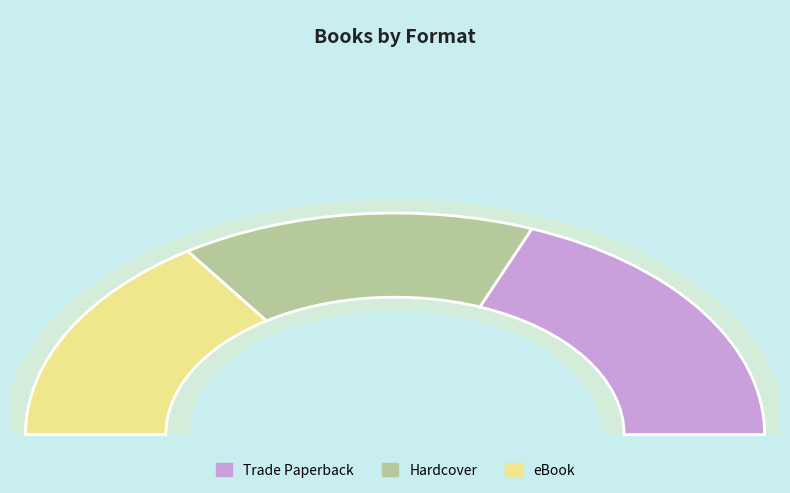

Does any single category account for the majority?

No